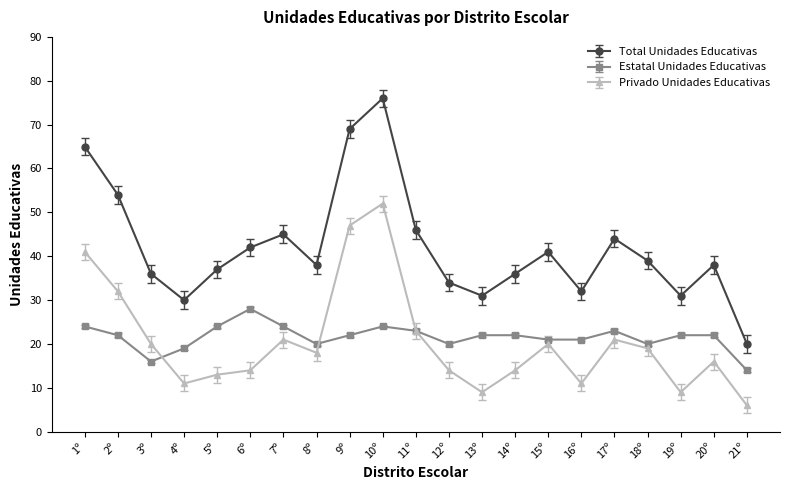

Read the Total Unidades Educativas value at 5º, to the nearest 5.

35